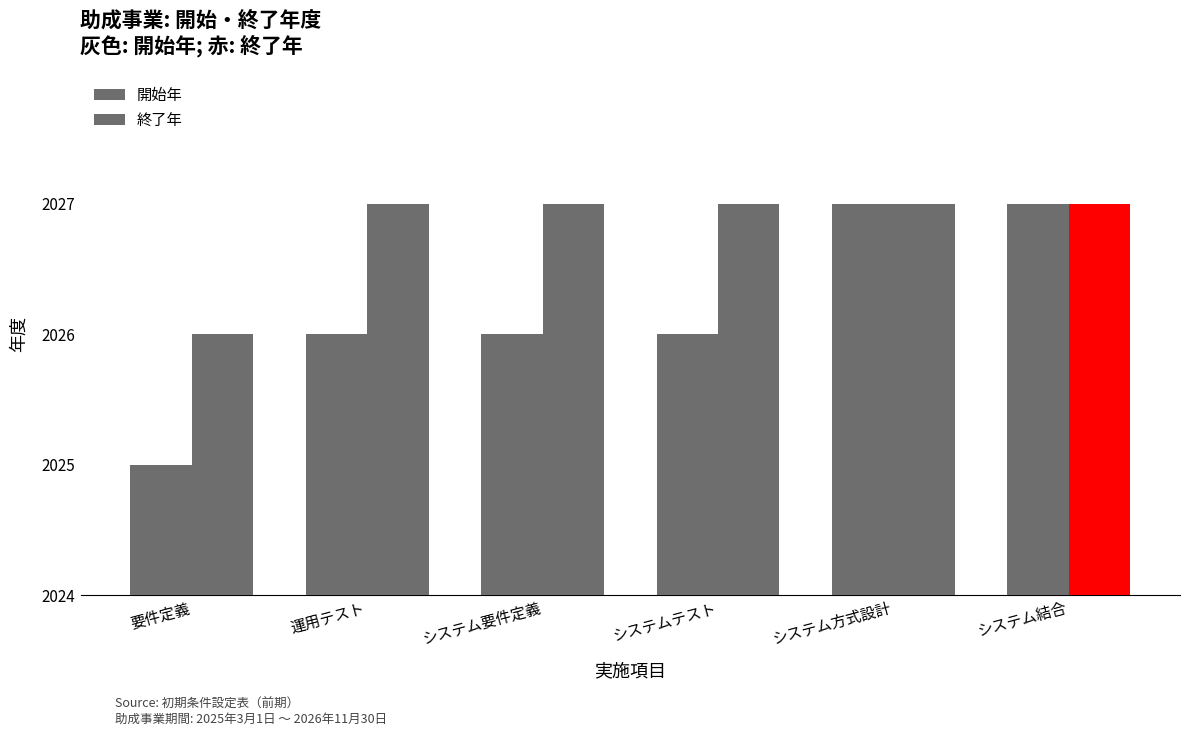

Reading right to left, extract all data points from this chart.

開始年: システム結合=2026	システム方式設計=2026	システムテスト=2025	システム要件定義=2025	運用テスト=2025	要件定義=2024
終了年: システム結合=2026	システム方式設計=2026	システムテスト=2026	システム要件定義=2026	運用テスト=2026	要件定義=2025